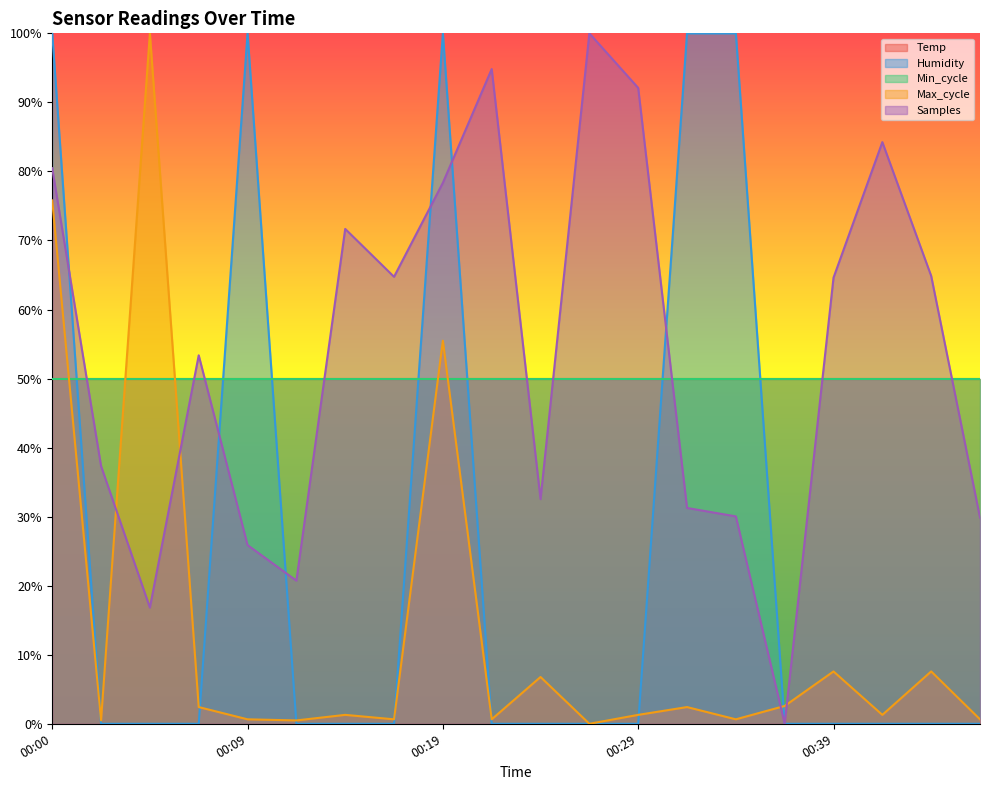

Between which two adjacent categories do Max_cycle and Humidity first intersect?

00:00 and 00:02